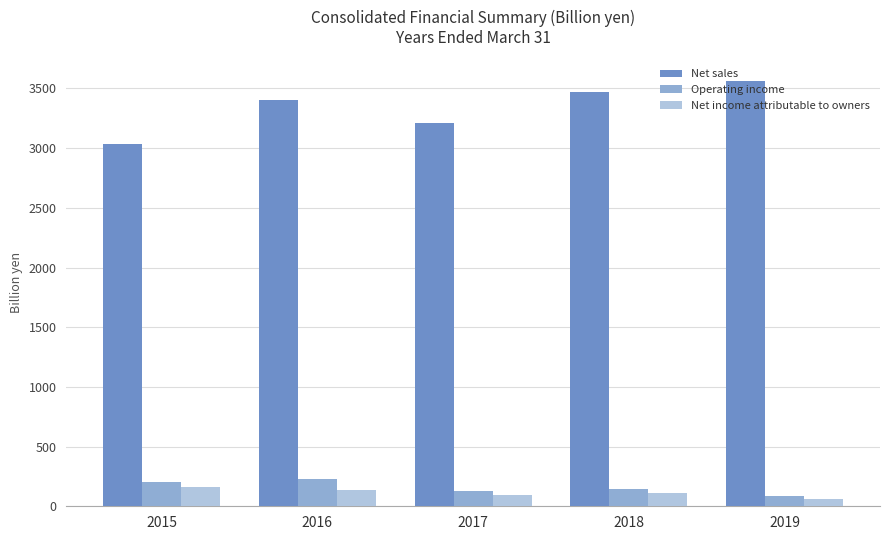

Rank the series by their maximum value, from highest to lowest.

Net sales, Operating income, Net income attributable to owners